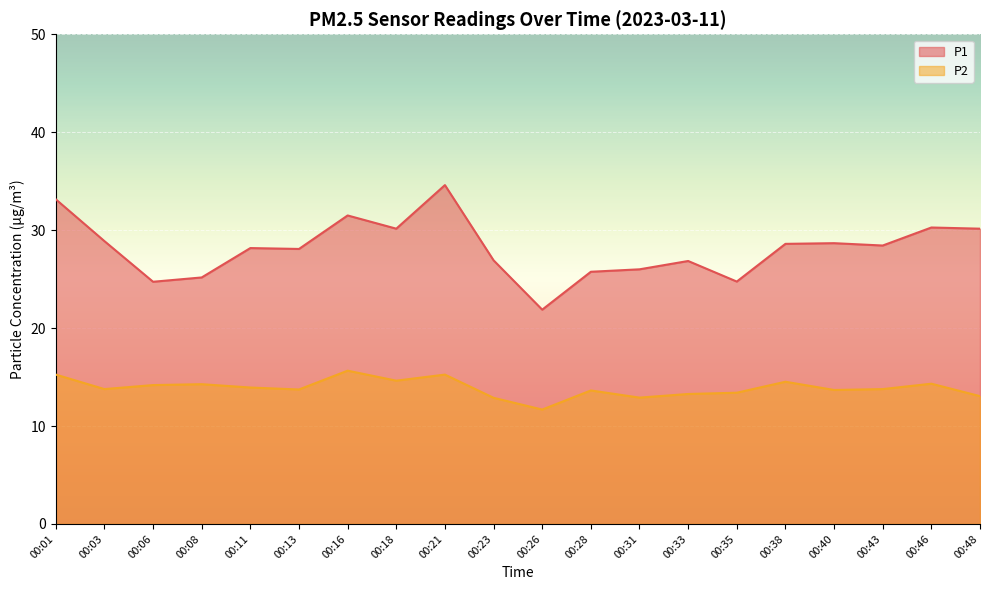

True or false: P2 has more than 0 interior local peaks.

True